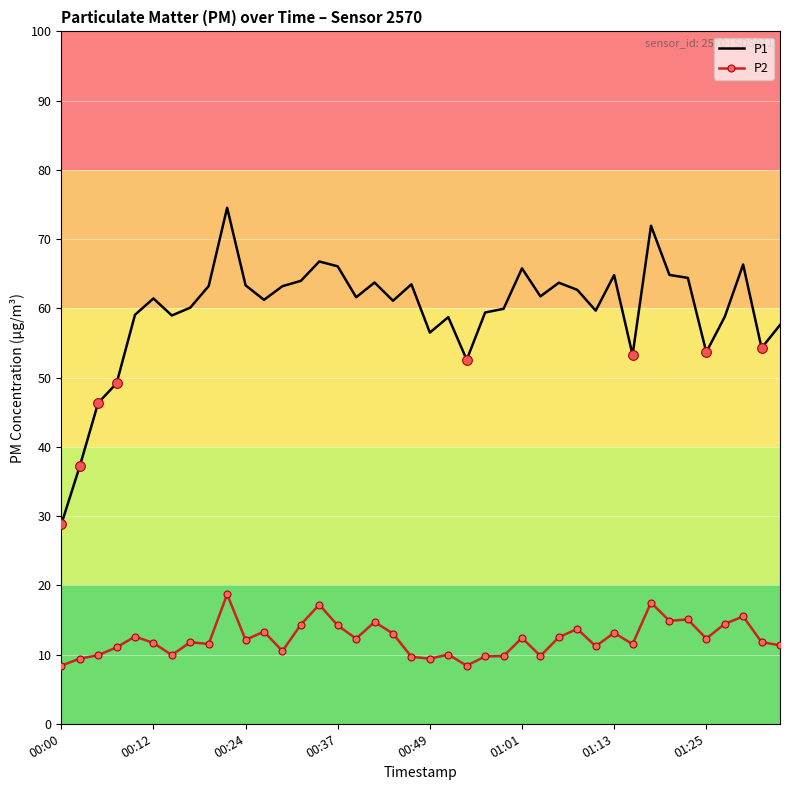

What is the minimum value shown in the chart?

8.4